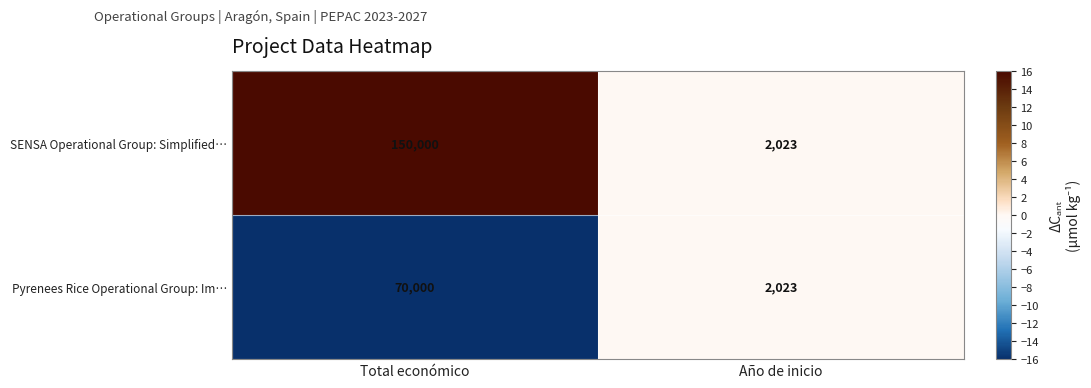

Which series changed the most between Total económico and Año de inicio?

SENSA Operational Group: Simplified…